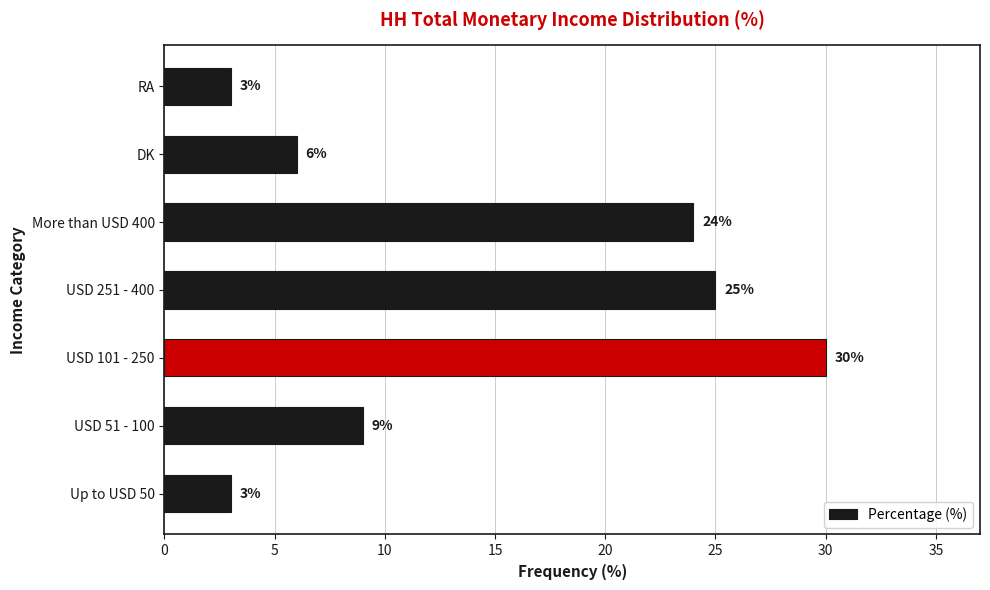

Reading top to bottom, what are all the values shown in this chart?

RA=3	DK=6	More than USD 400=24	USD 251 - 400=25	USD 101 - 250=30	USD 51 - 100=9	Up to USD 50=3